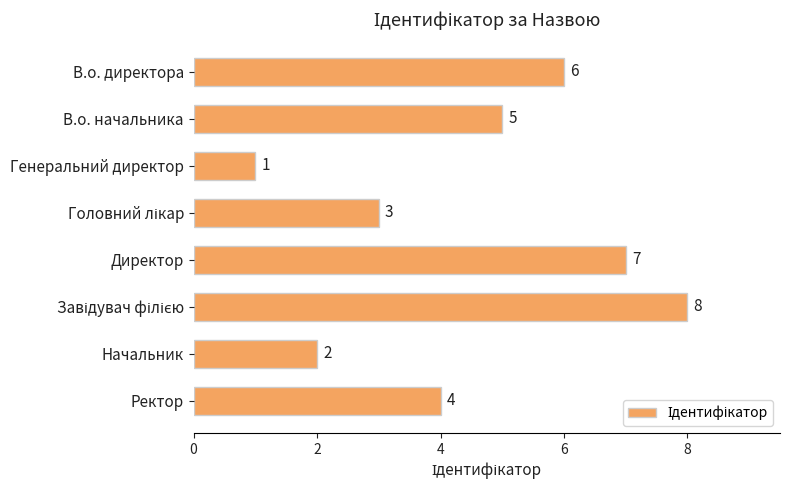

What is the change in value from Генеральний директор to Директор?

+6